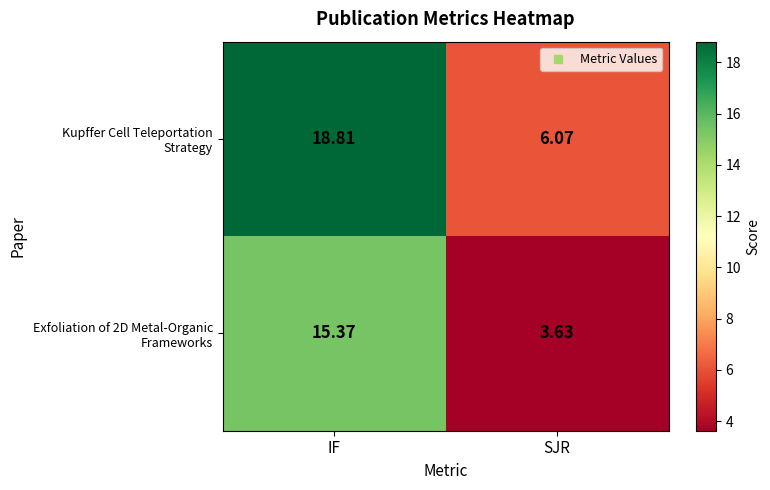

At which category is the sum across all series the highest?

IF